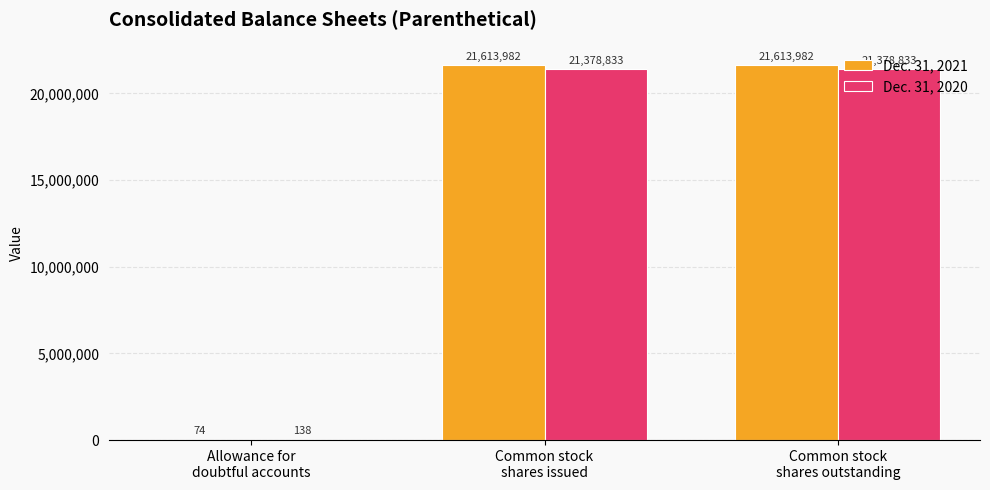

True or false: Dec. 31, 2021 has a value of 21613982 at Common stock
shares issued.

True